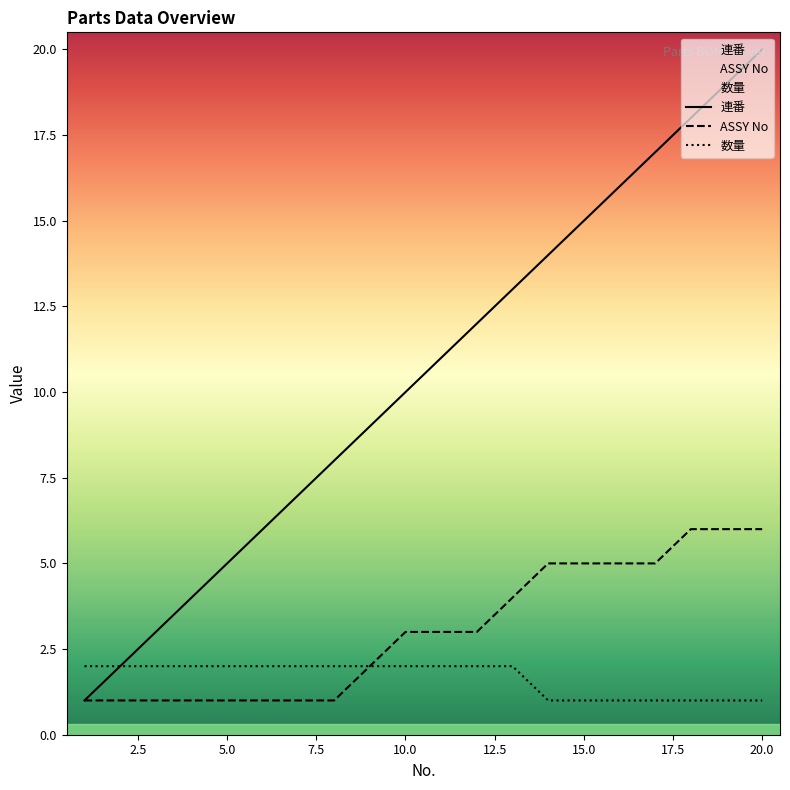

What is the total value across all series at 14?

20